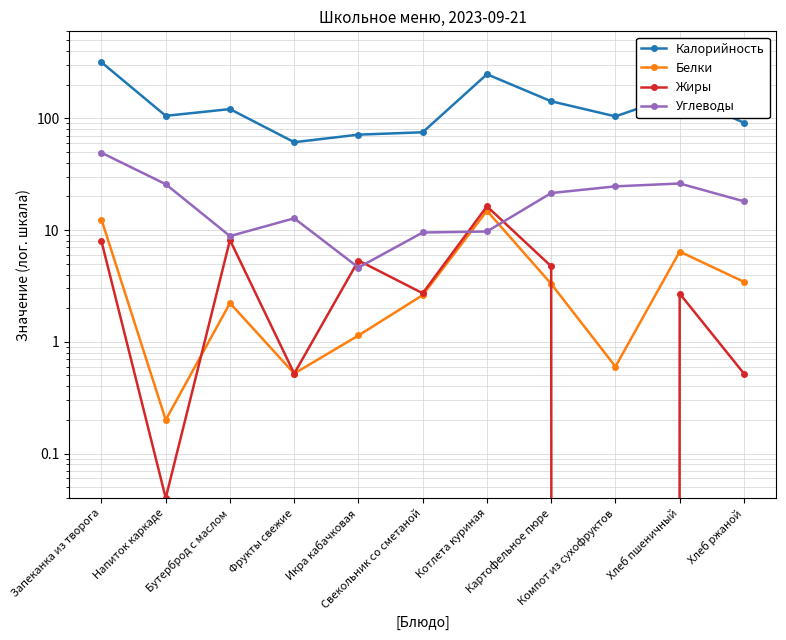

Which category has the lowest value across all series?

Компот из сухофруктов